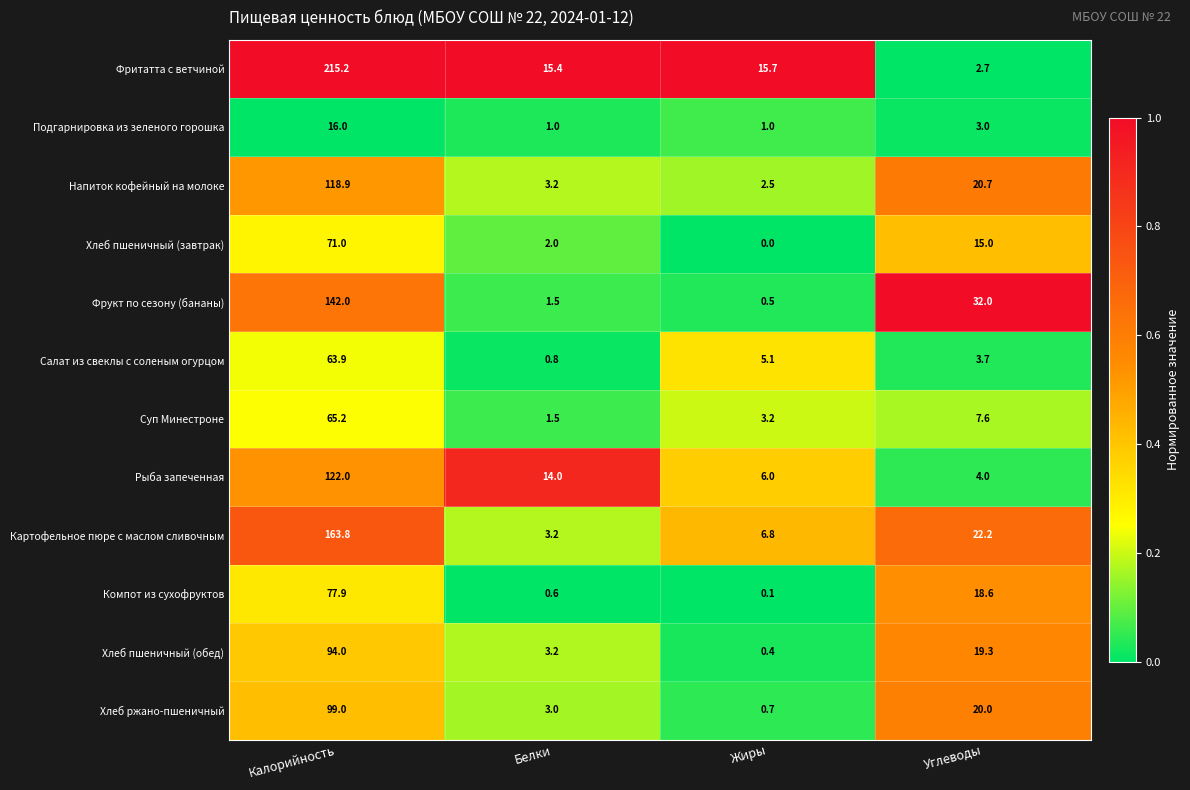

List the series in order of their peak value, highest first.

Фритатта с ветчиной, Картофельное пюре с маслом сливочным, Фрукт по сезону (бананы), Рыба запеченная, Напиток кофейный на молоке, Хлеб ржано-пшеничный, Хлеб пшеничный (обед), Компот из сухофруктов, Хлеб пшеничный (завтрак), Суп Минестроне, Салат из свеклы с соленым огурцом, Подгарнировка из зеленого горошка